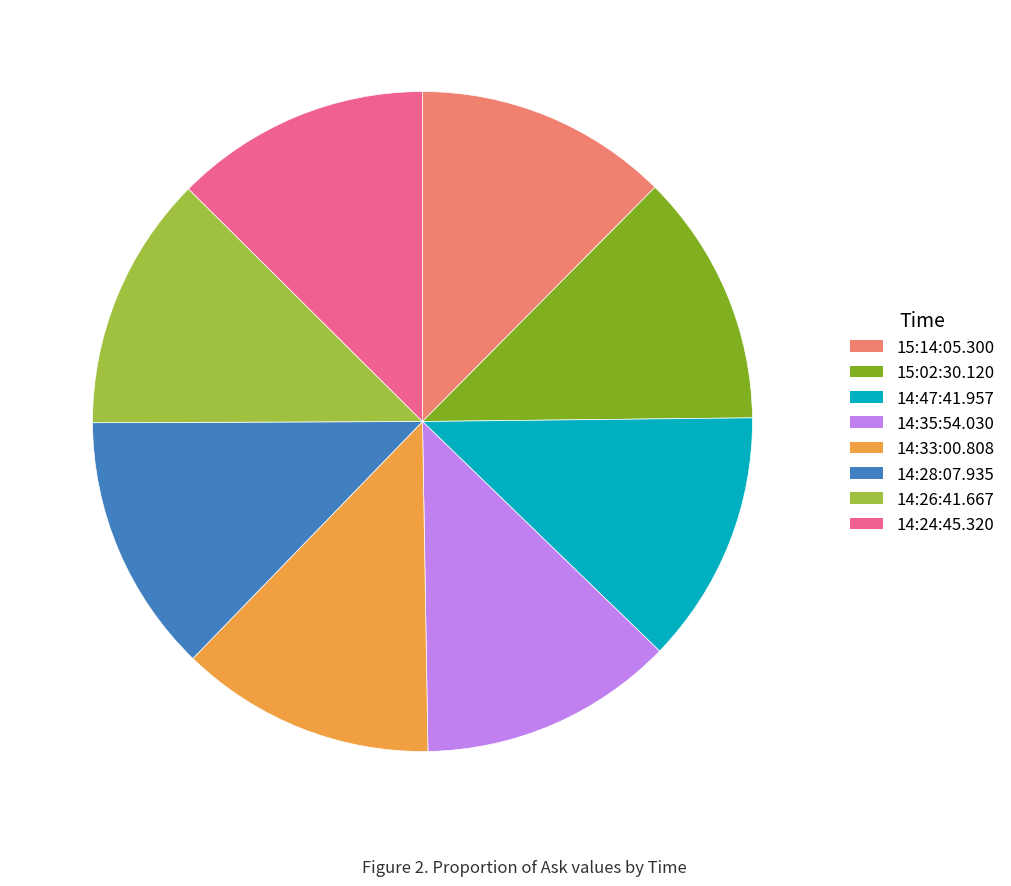

Approximately how many times larger is the value at 14:35:54.030 compared to 15:14:05.300?

1.0